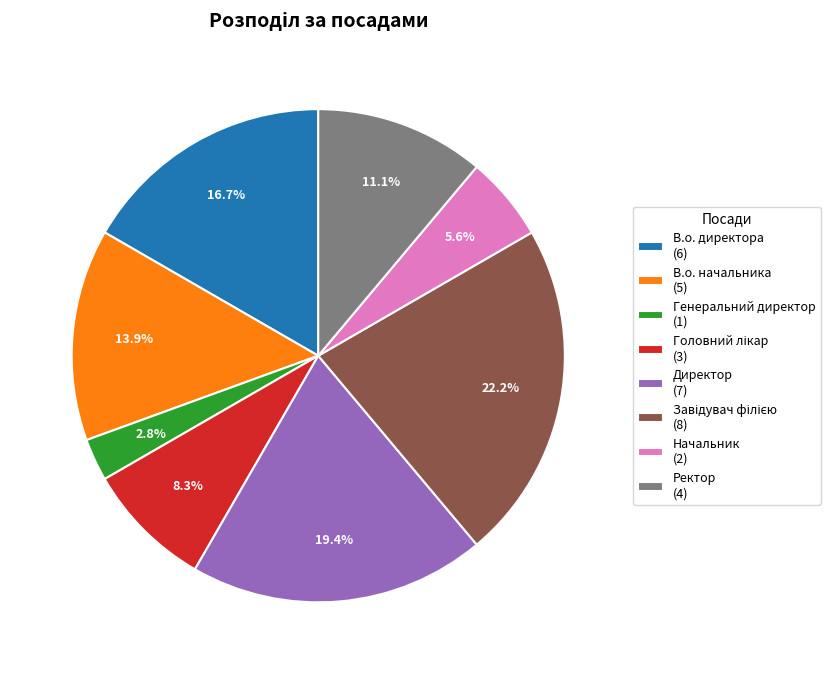

Combined, do В.о. директора (6) and Начальник (2) account for over 50%?

No